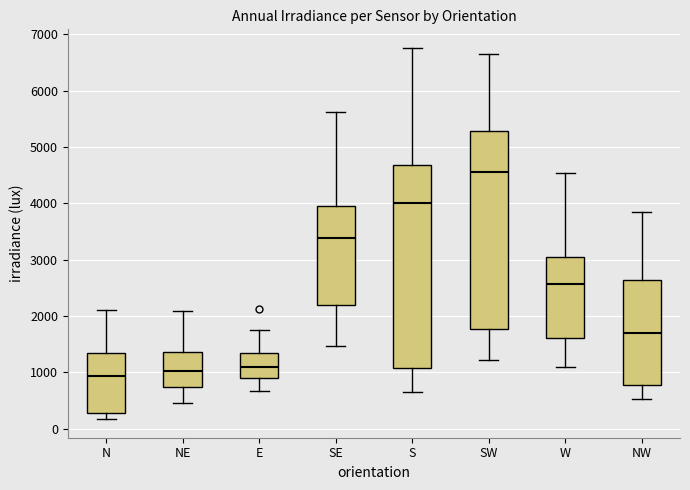

Reading left to right, transcribe this box plot: for each box, give where its median line is, the range the box spans, and where its two whiskers end, as read against the y-axis. The values are not printed on the chart, so give them approximately, as read against the axis.

N: median 900, box 300 to 1300, whiskers 200 to 2100
NE: median 1000, box 700 to 1400, whiskers 500 to 2100
E: median 1100, box 900 to 1300, whiskers 700 to 1800
SE: median 3400, box 2200 to 4000, whiskers 1500 to 5600
S: median 4000, box 1100 to 4700, whiskers 600 to 6800
SW: median 4500, box 1800 to 5300, whiskers 1200 to 6700
W: median 2600, box 1600 to 3100, whiskers 1100 to 4500
NW: median 1700, box 800 to 2600, whiskers 500 to 3800